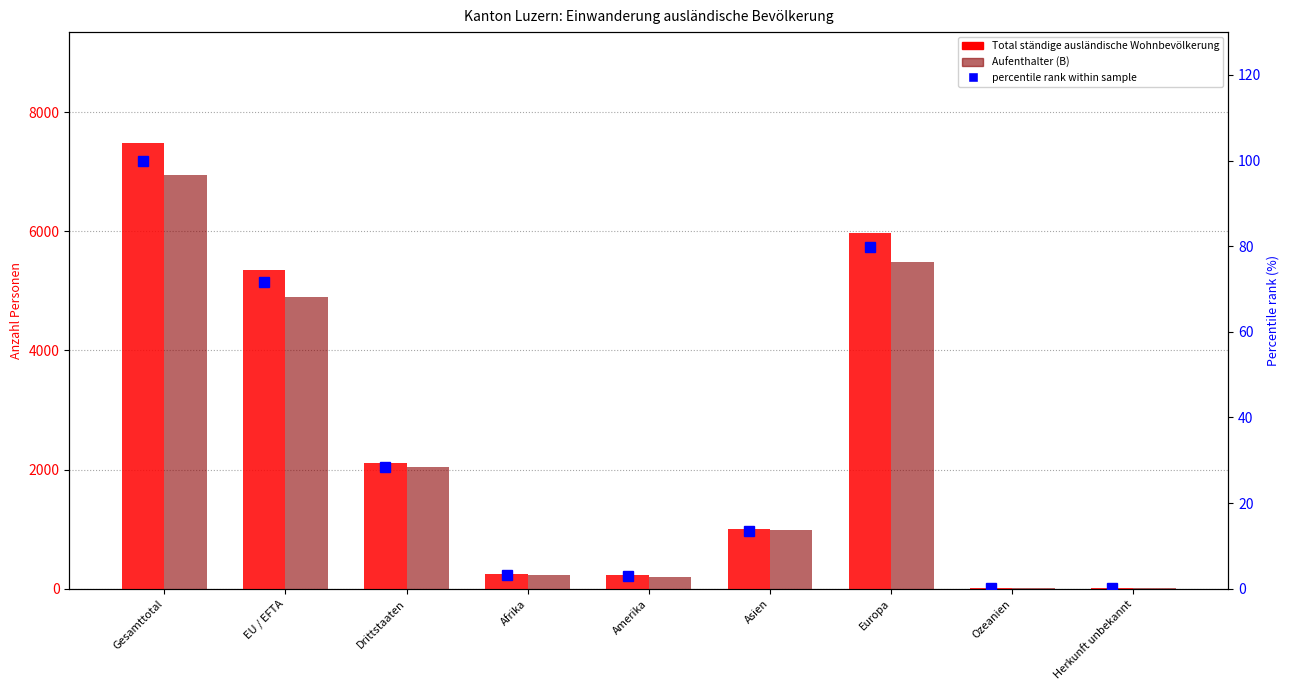

Does the chart contain stacked bars?

No